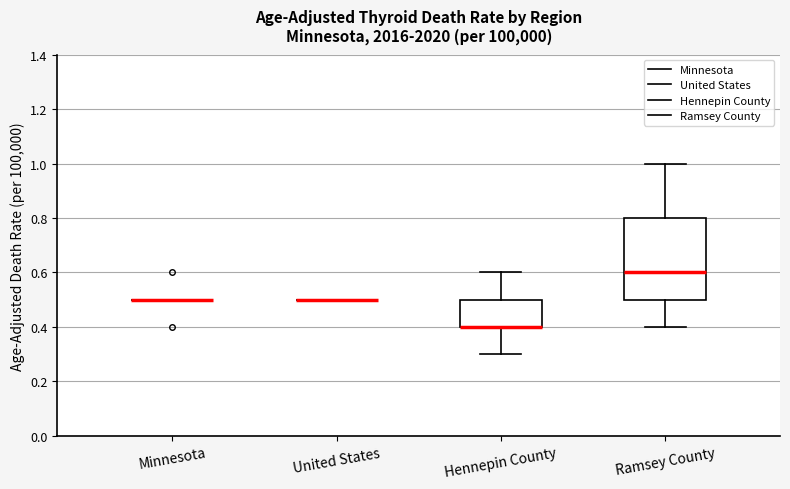

Reading left to right, read every box against the y-axis: the position of its median line, the range the box covers, and the ends of its whiskers. The values are not printed on the chart, so give them approximately, as read against the axis.

Minnesota: box collapsed to a line at 0.5, whiskers 0.5 to 0.5
United States: box collapsed to a line at 0.5, whiskers 0.5 to 0.5
Hennepin County: median 0.4 (drawn on the box's lower edge), box 0.4 to 0.5, whiskers 0.3 to 0.6
Ramsey County: median 0.6, box 0.5 to 0.8, whiskers 0.4 to 1.0